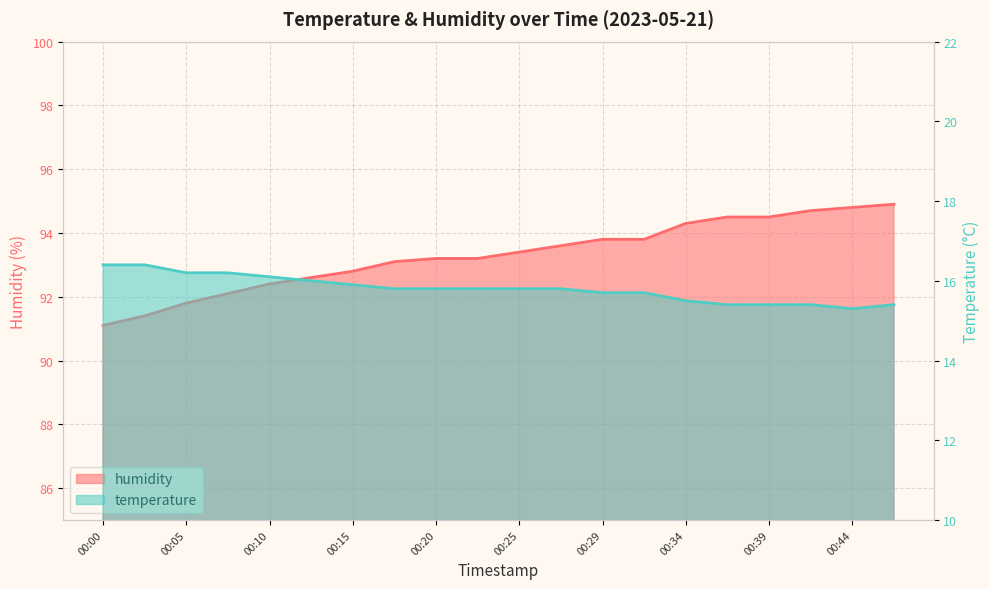

Rank the categories by temperature value from highest to lowest.

00:00, 00:02, 00:05, 00:07, 00:10, 00:12, 00:15, 00:17, 00:20, 00:22, 00:25, 00:27, 00:29, 00:32, 00:34, 00:37, 00:39, 00:42, 00:47, 00:44